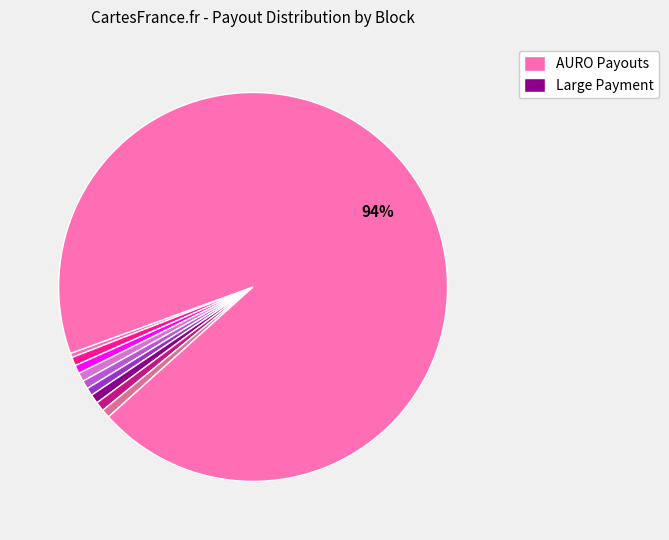

To the nearest percent, what is the difference between the largest and smallest slice percentages?

94%